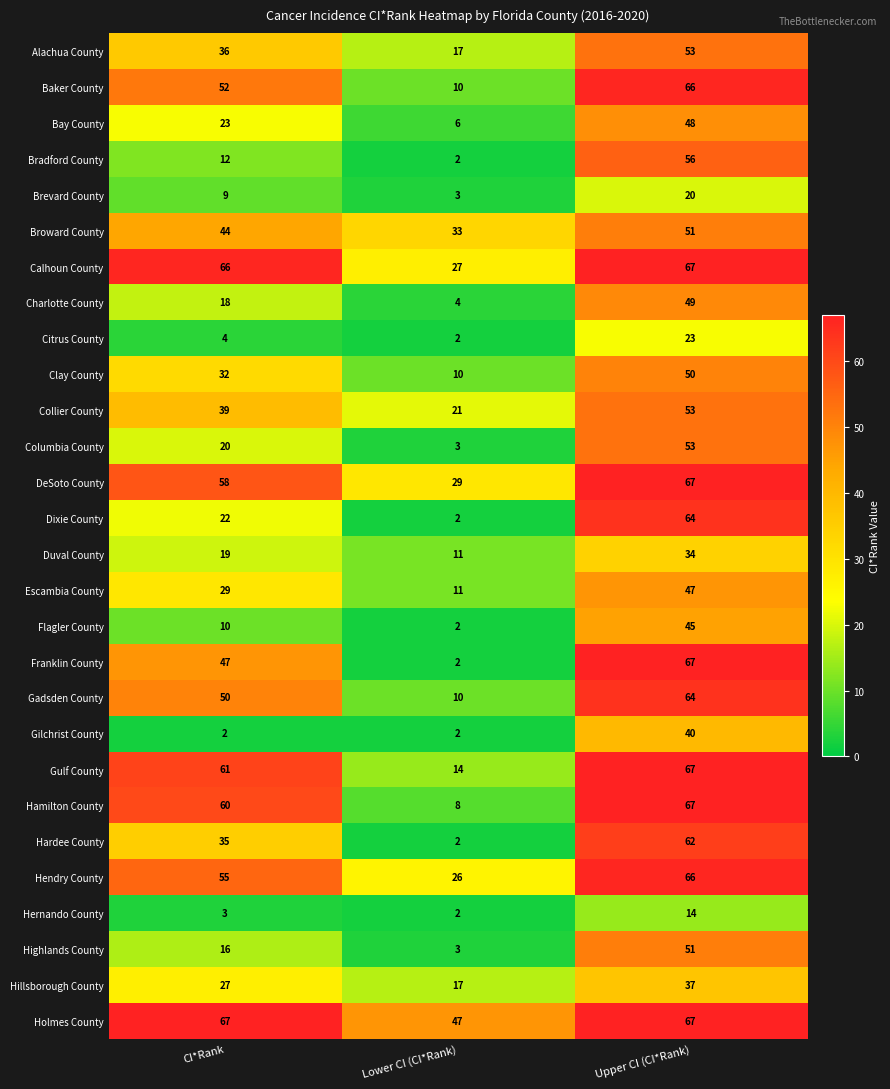

The value of Bay County at Upper CI (CI*Rank) is 48. True or false?

True